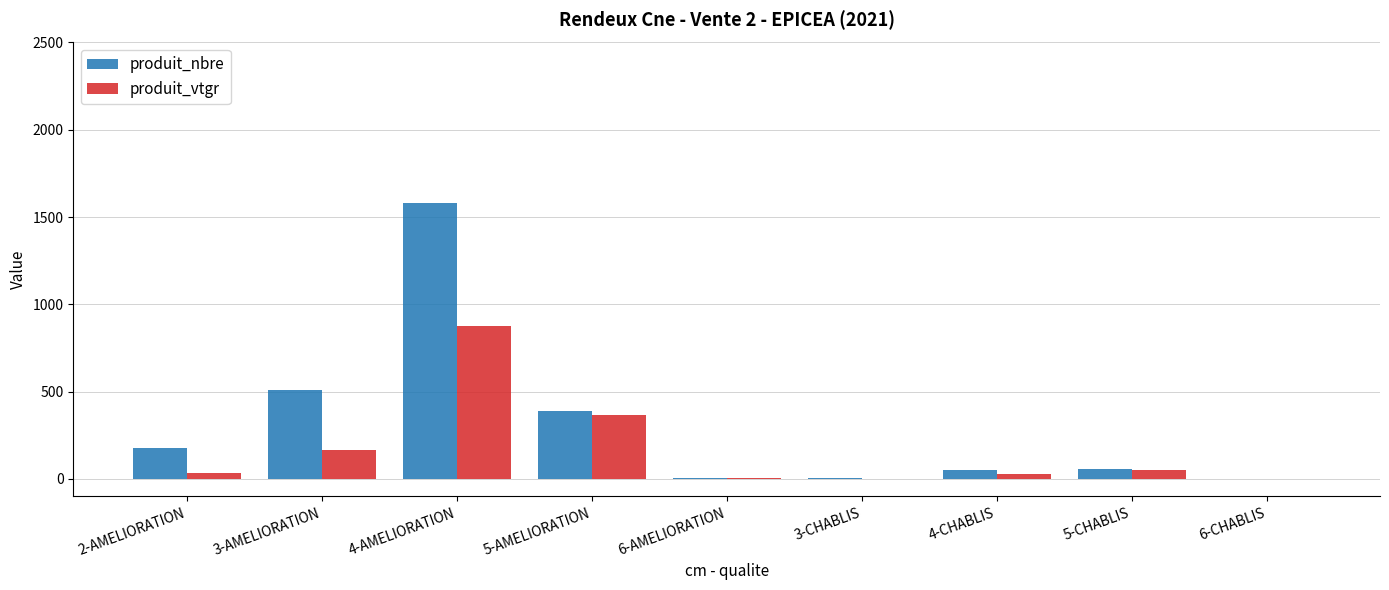

At which category is the sum across all series the highest?

4-AMELIORATION